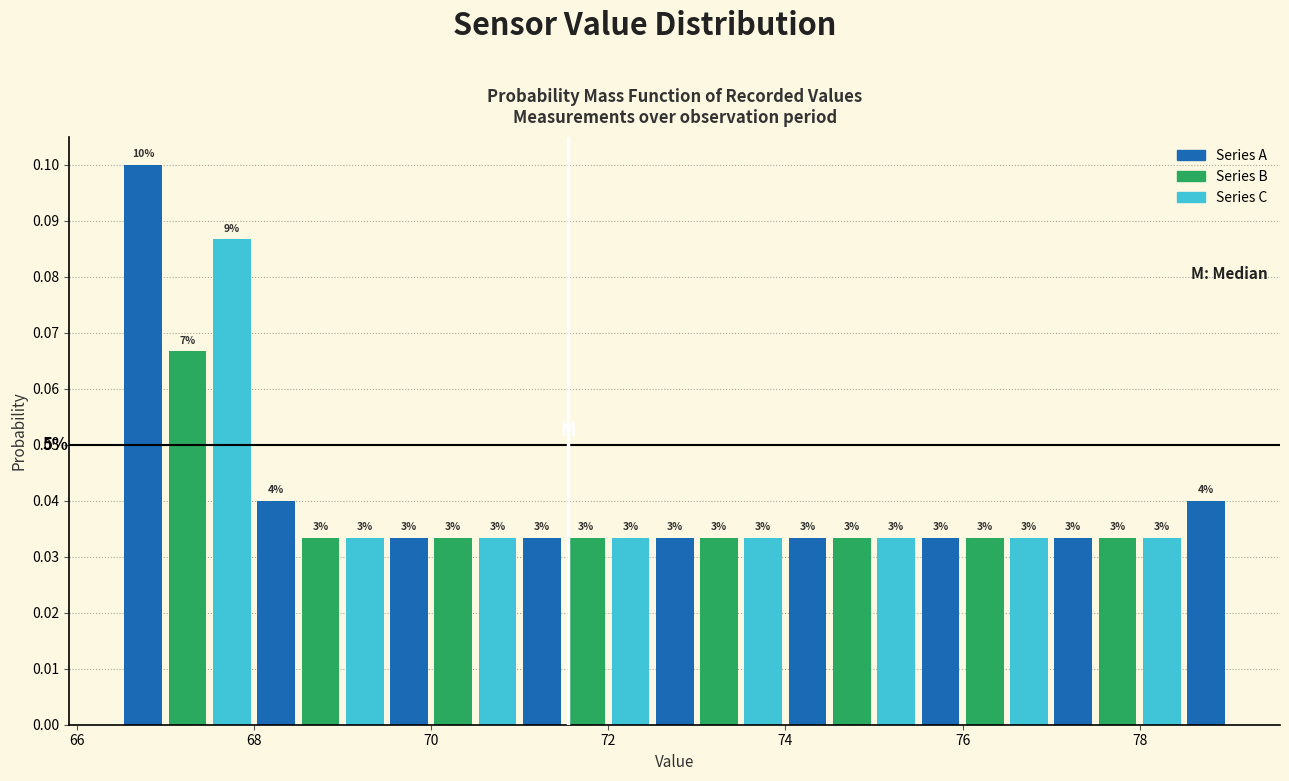

Around what value on the x-axis is the tallest bar? Give the approximate position of its centre, as read against the axis.

66.8